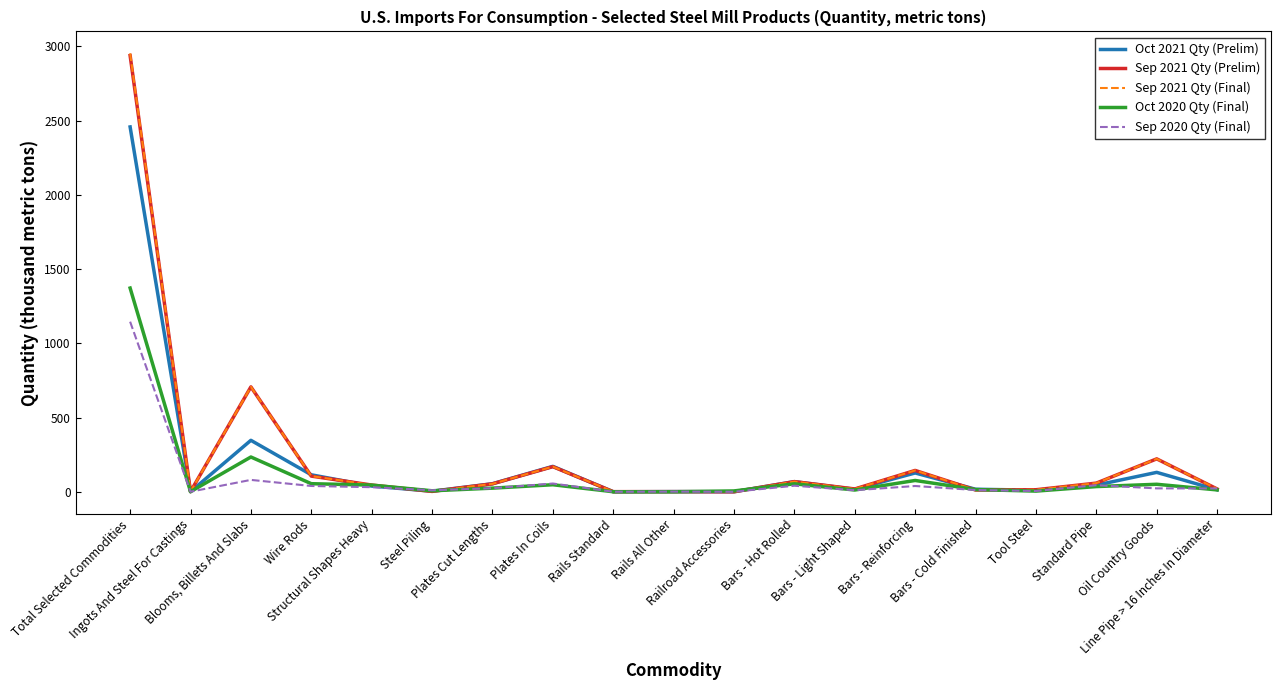

What position from the left is Plates Cut Lengths?

7